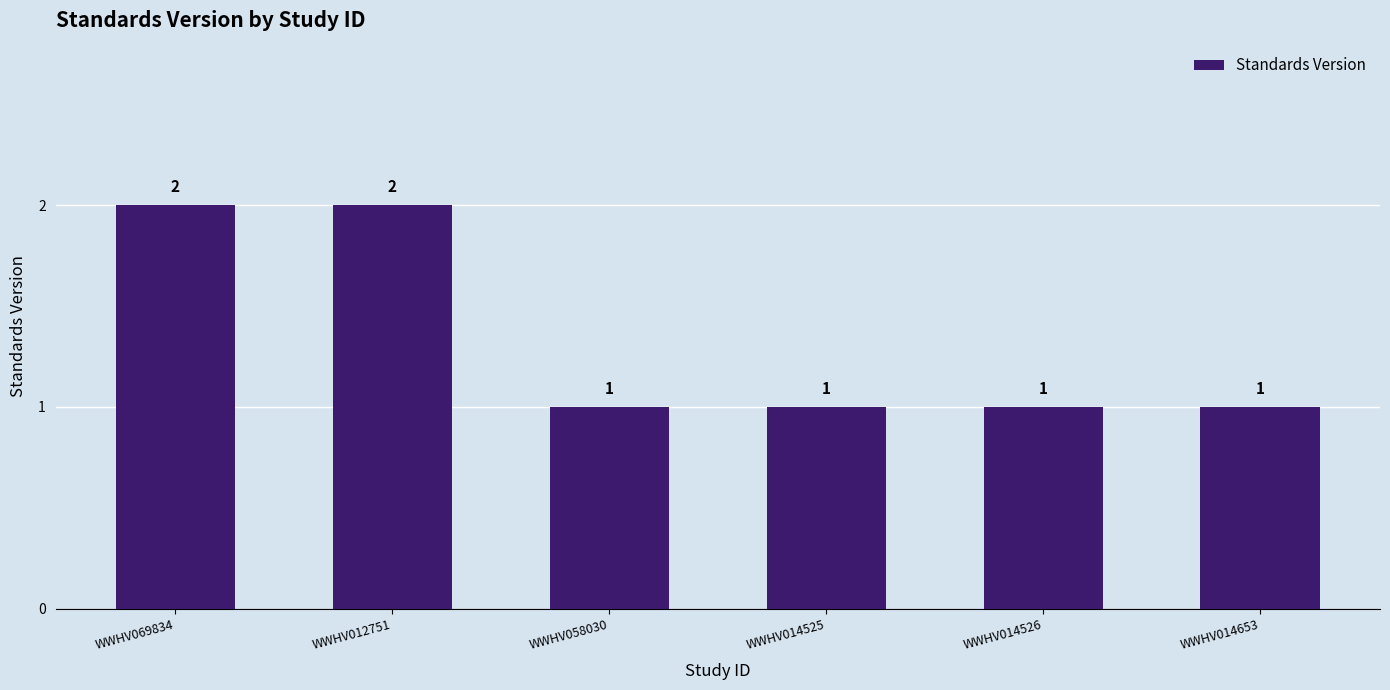

The chart shows a value of 4 at WWHV069834. True or false?

False